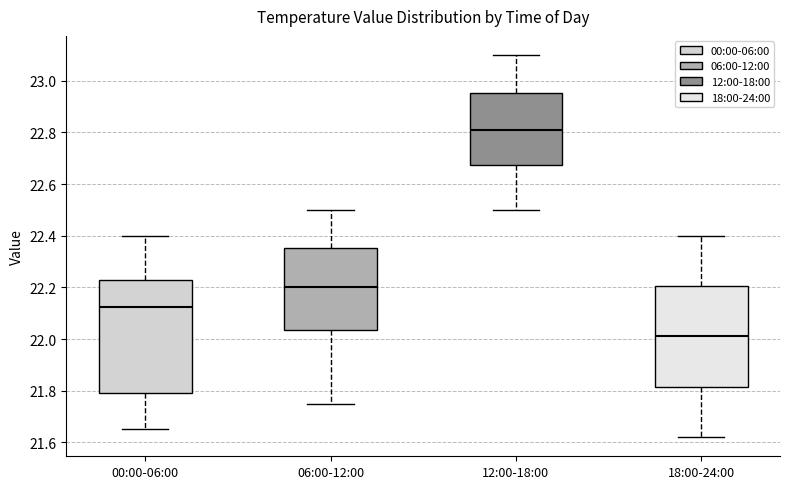

Reading left to right, transcribe this box plot: for each box, give where its median line is, the range the box spans, and where its two whiskers end, as read against the y-axis. The values are not printed on the chart, so give them approximately, as read against the axis.

00:00-06:00: median 22.12, box 21.80 to 22.24, whiskers 21.66 to 22.40
06:00-12:00: median 22.20, box 22.04 to 22.36, whiskers 21.76 to 22.50
12:00-18:00: median 22.82, box 22.68 to 22.96, whiskers 22.50 to 23.10
18:00-24:00: median 22.02, box 21.82 to 22.20, whiskers 21.62 to 22.40